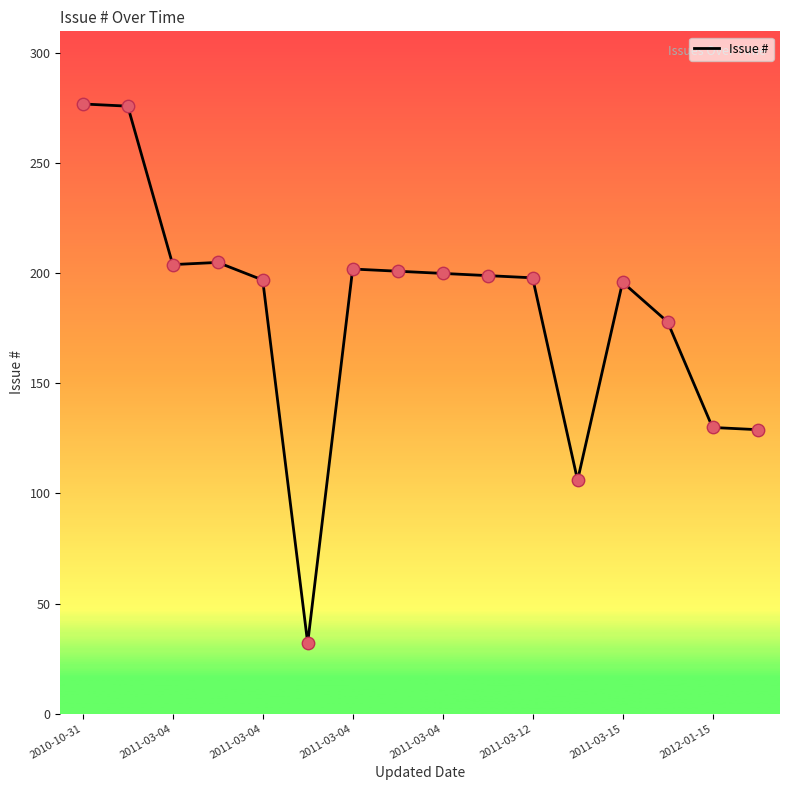

What is the maximum value shown in the chart?

277